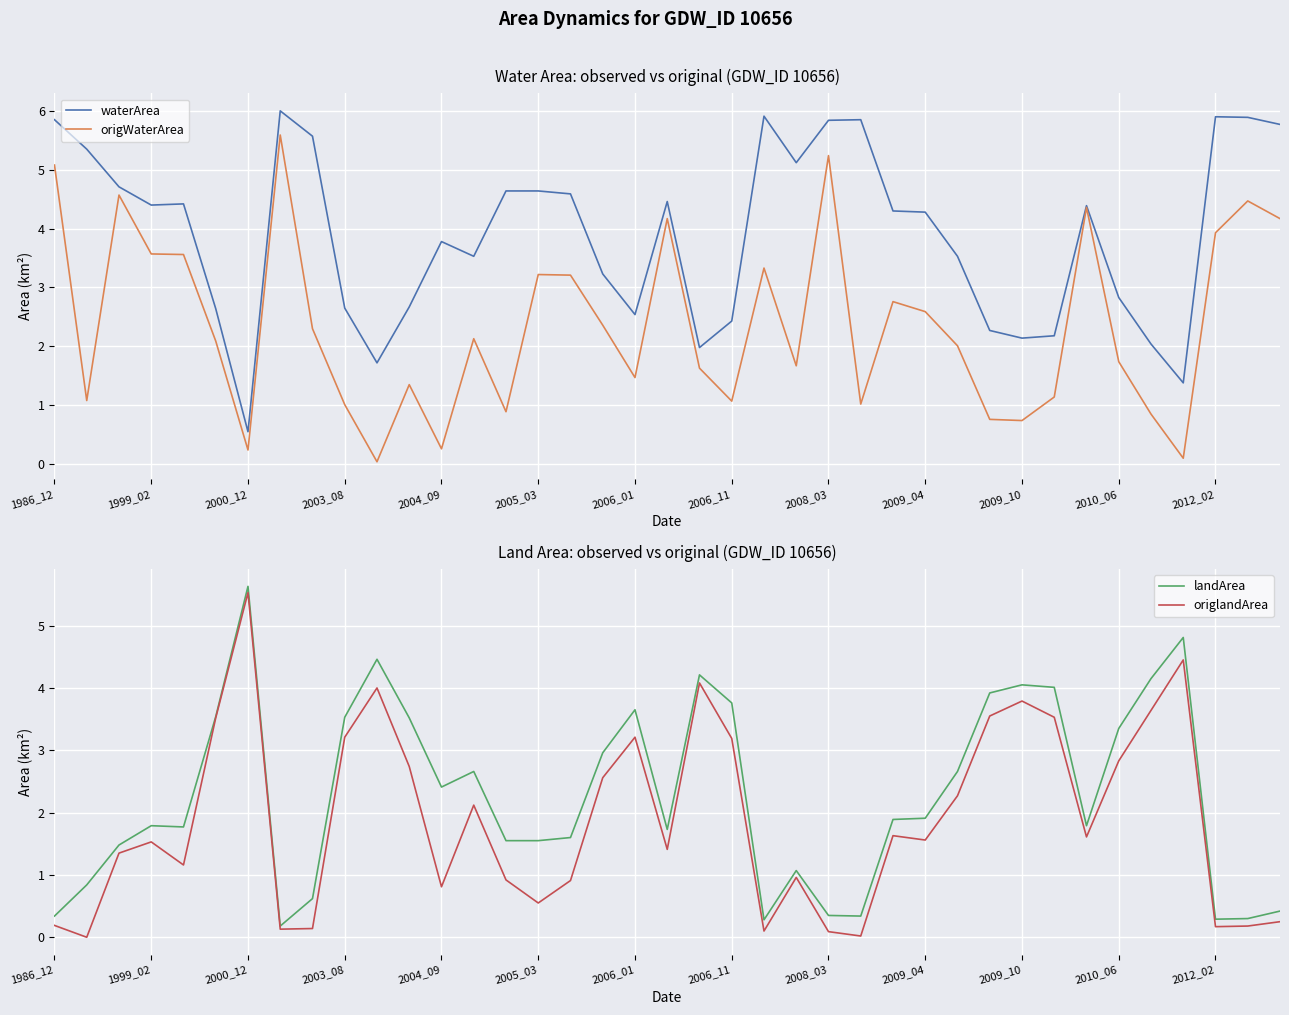

At how many categories does at least one series exceed 1?

39